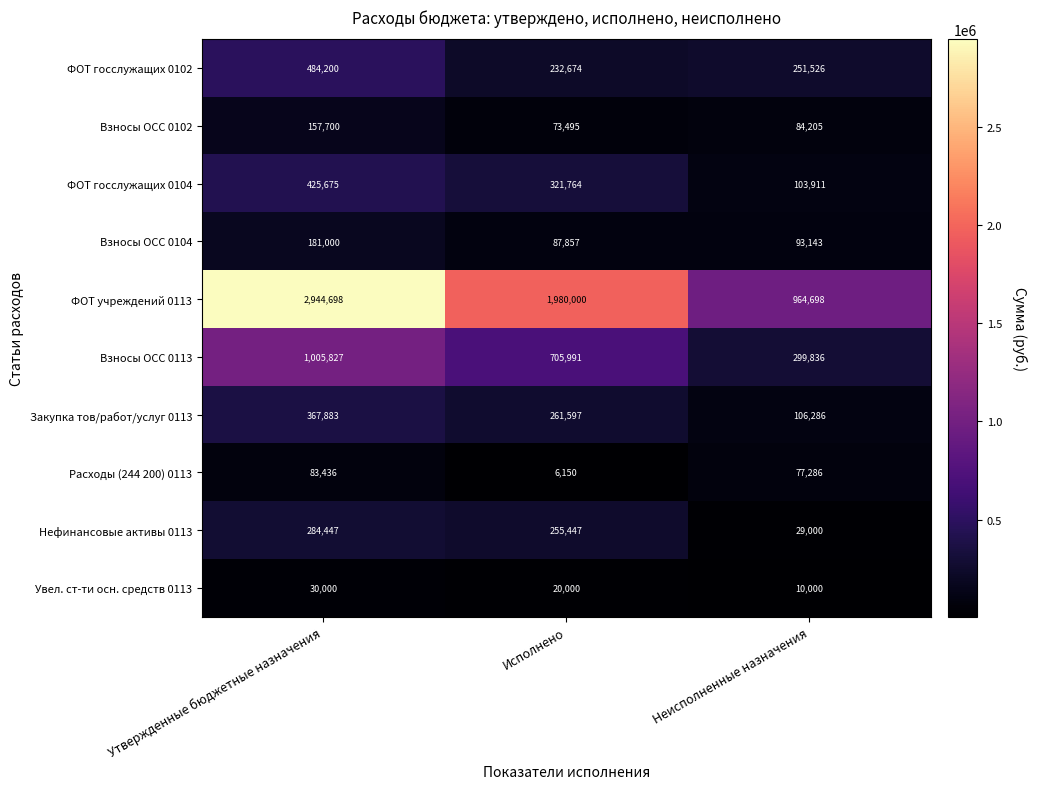

The value of Расходы (244 200) 0113 at Неисполненные назначения is 77286. True or false?

True